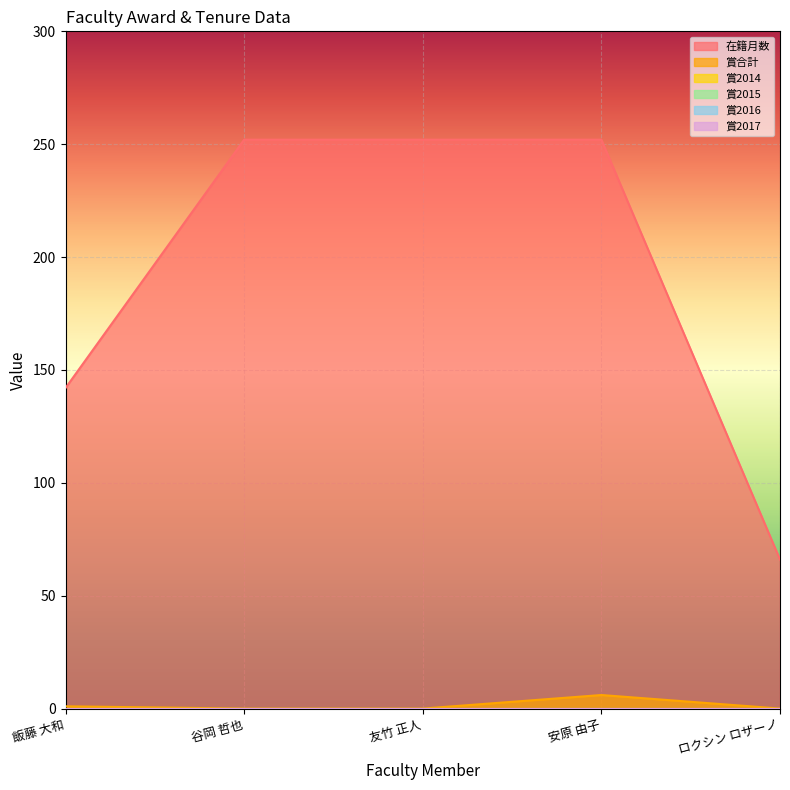

What is the spread (max minus min) of values at 飯藤 大和?

142